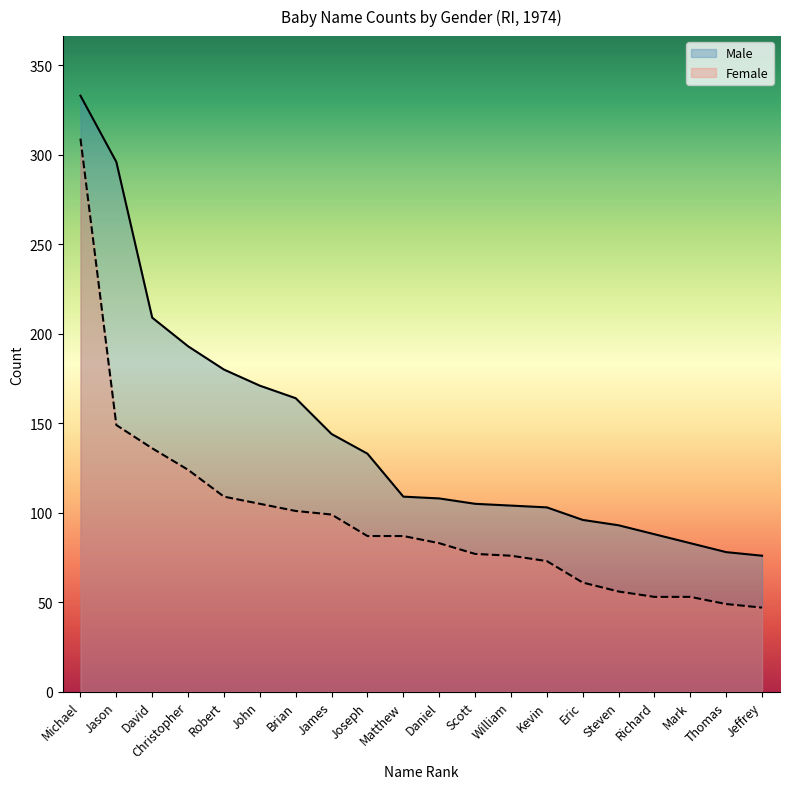

Reading left to right, list all the values displayed in this chart.

Male: 333	296	209	193	180	171	164	144	133	109	108	105	104	103	96	93	88	83	78	76
Female: 309	149	136	124	109	105	101	99	87	87	83	77	76	73	61	56	53	53	49	47